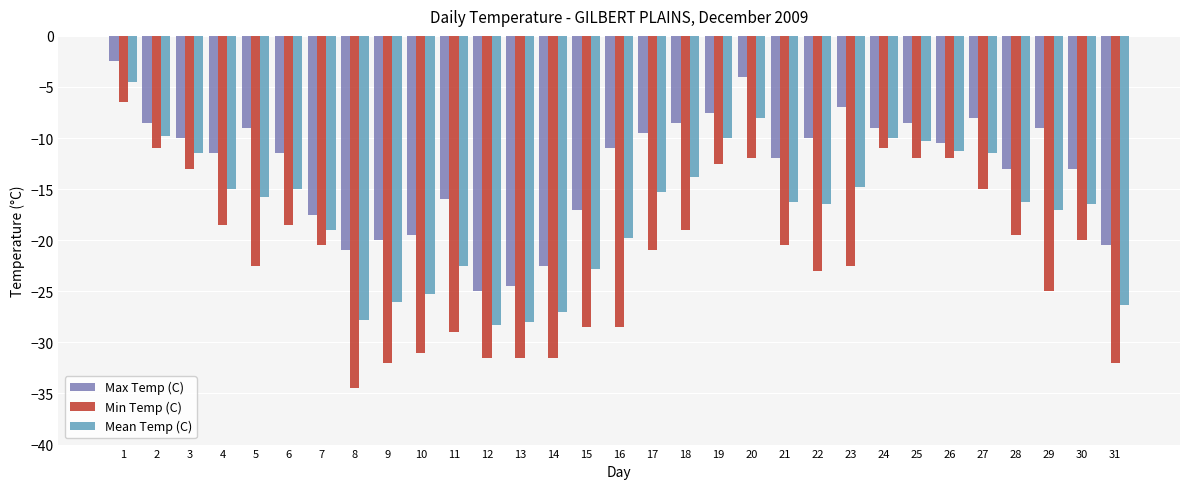

What value does the Mean Temp (C) series have at 5?

-15.8